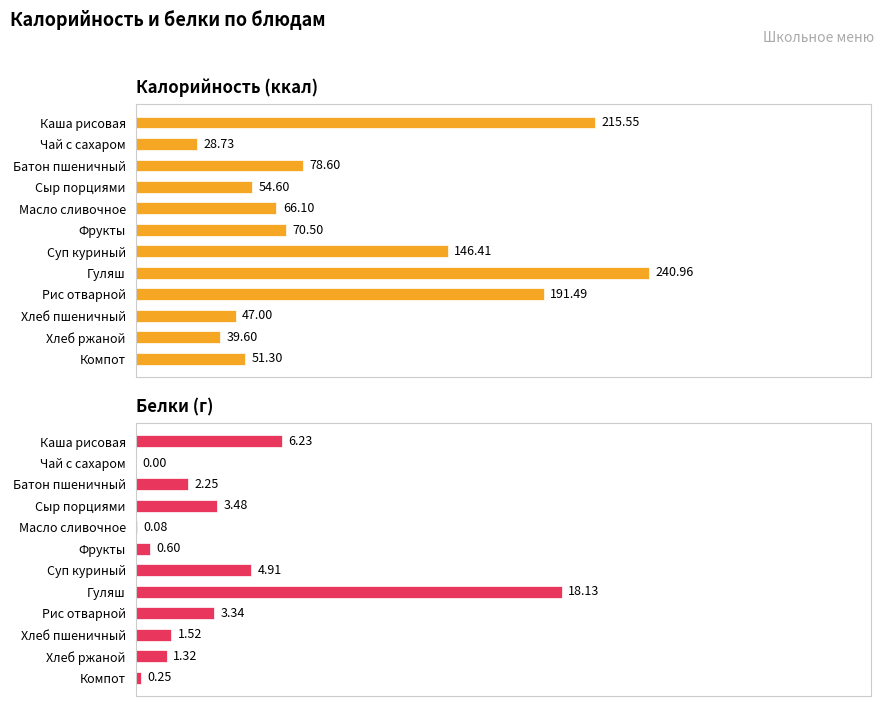

List the series in order of their peak value, lowest first.

Белки (г), Калорийность (ккал)